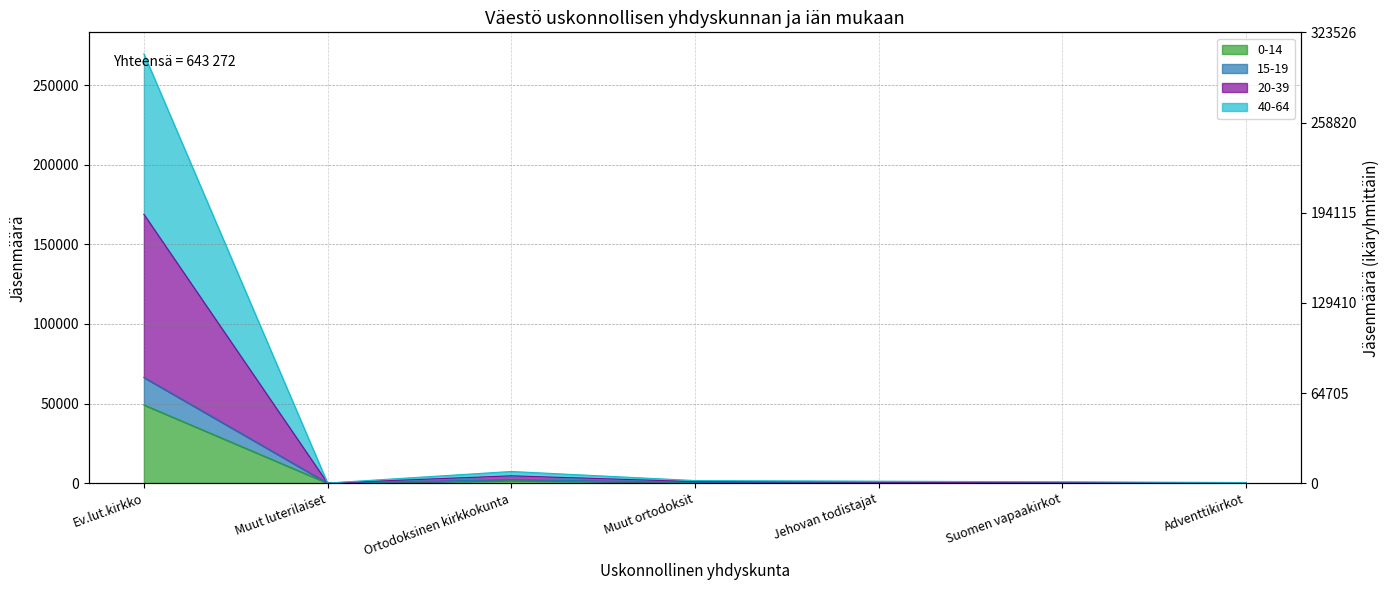

What is the sum of the 0-14 values at Ev.lut.kirkko and Ortodoksinen kirkkokunta?

50753